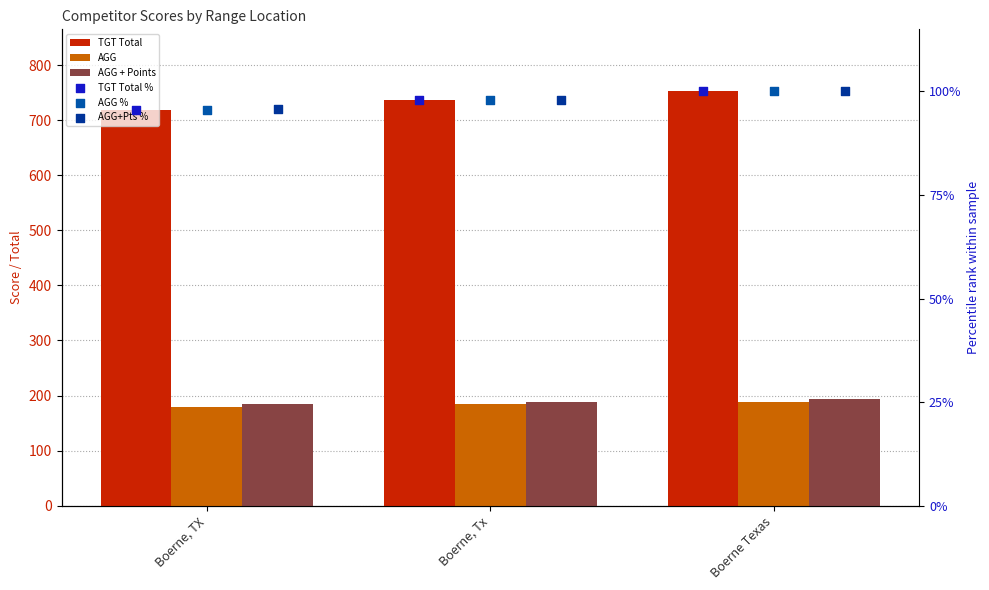

What is the total value across all series at Boerne, Tx?

1402.7